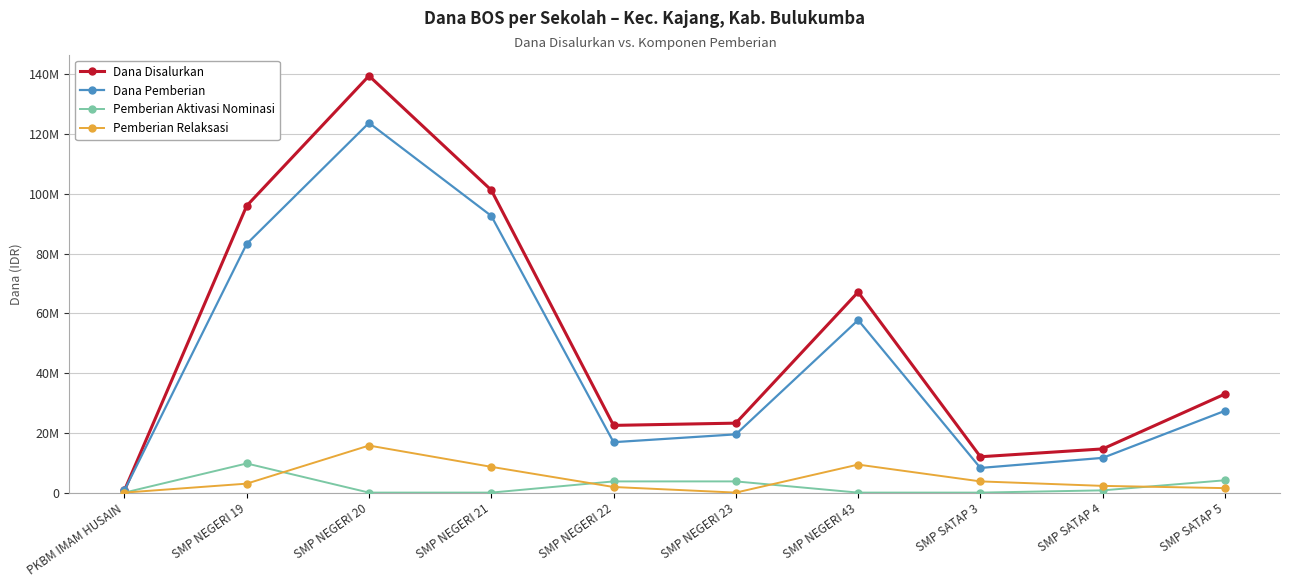

At how many categories does at least one series exceed 99651768?

2